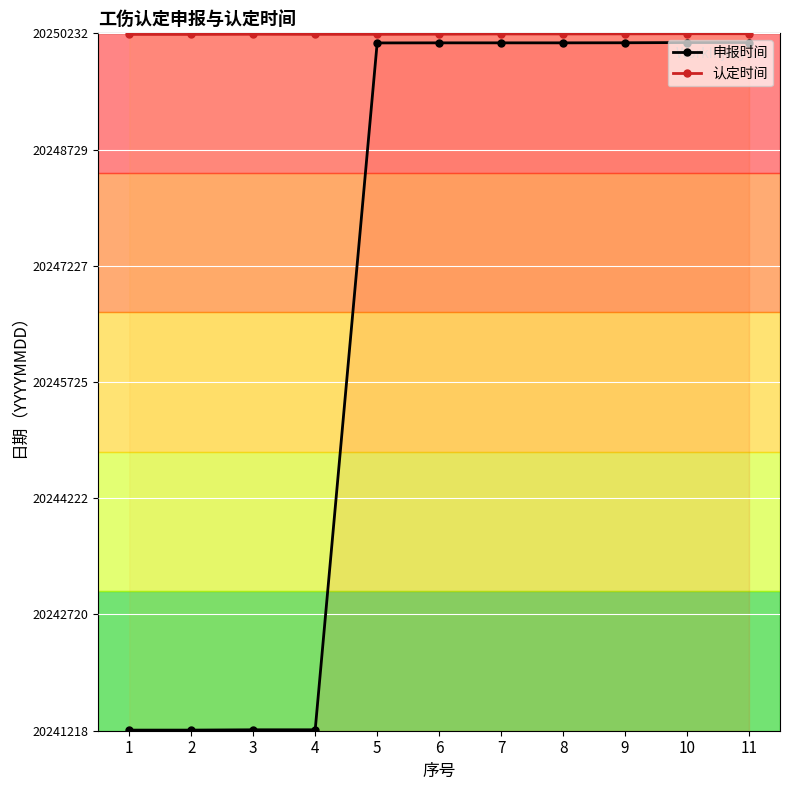

True or false: 认定时间 and 申报时间 intersect in this chart.

False